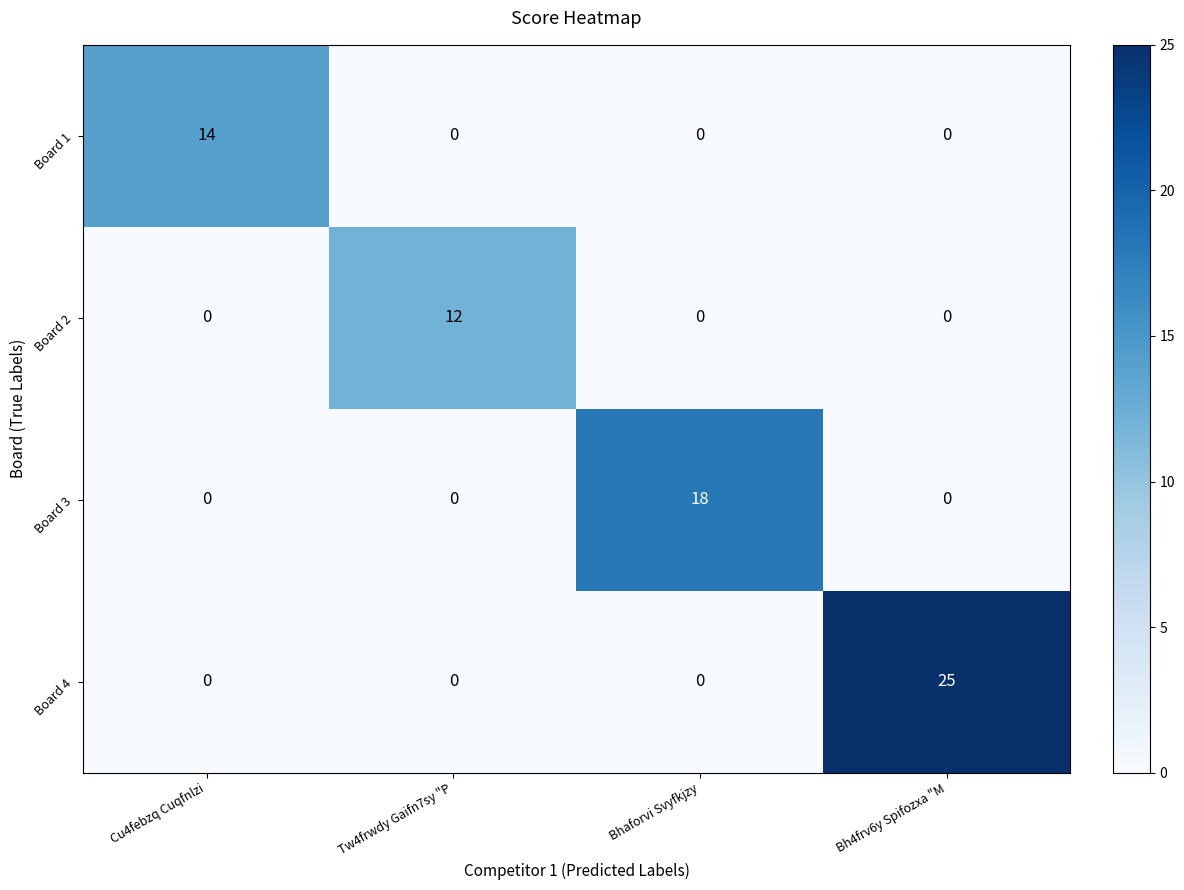

The Board 1 series shows 0 at Bhaforvi Svyfkjzy. True or false?

True